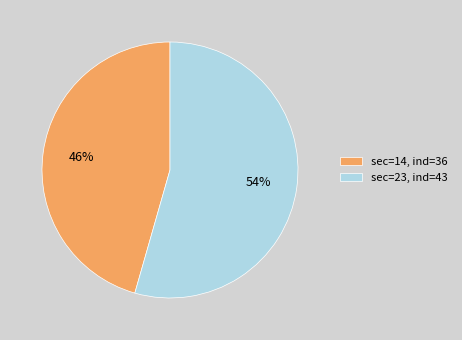

Between sec=23, ind=43 and sec=14, ind=36, which is larger?

sec=23, ind=43